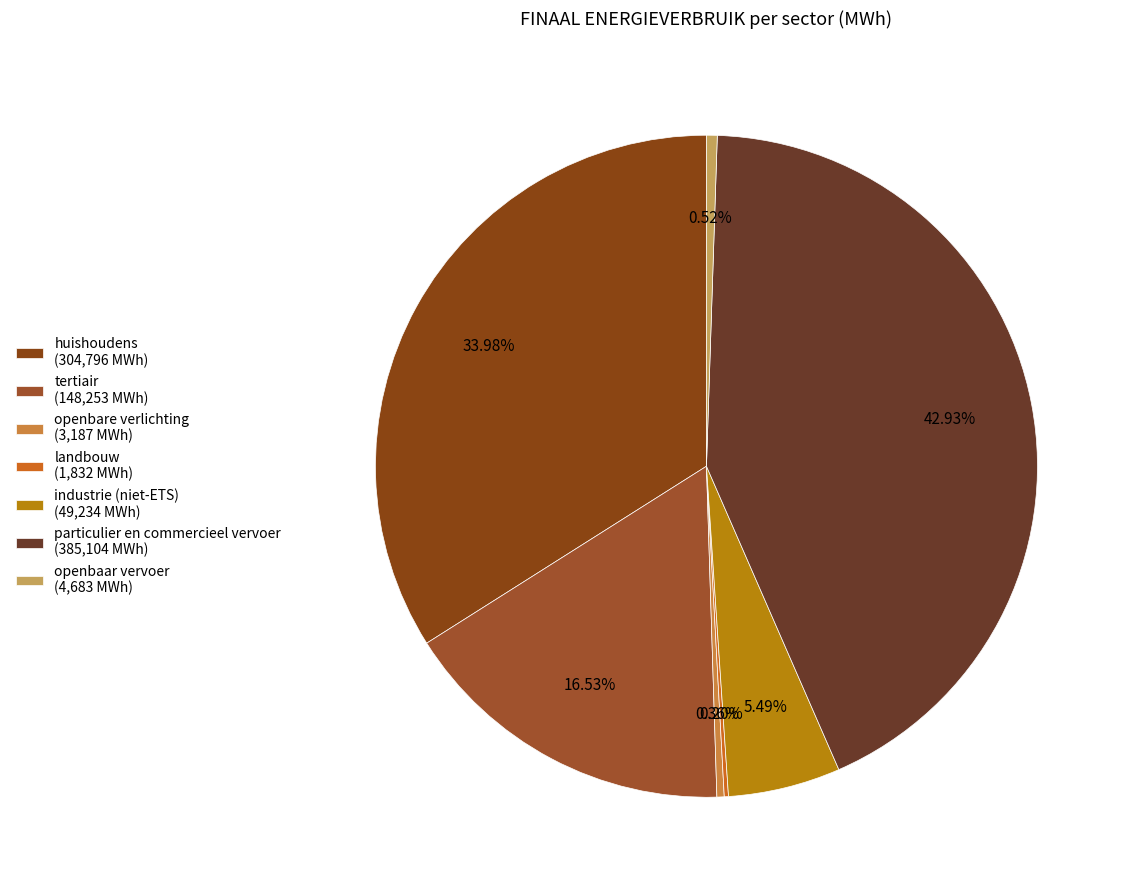

What is the change in value from huishoudens to openbaar vervoer?

-300113.3